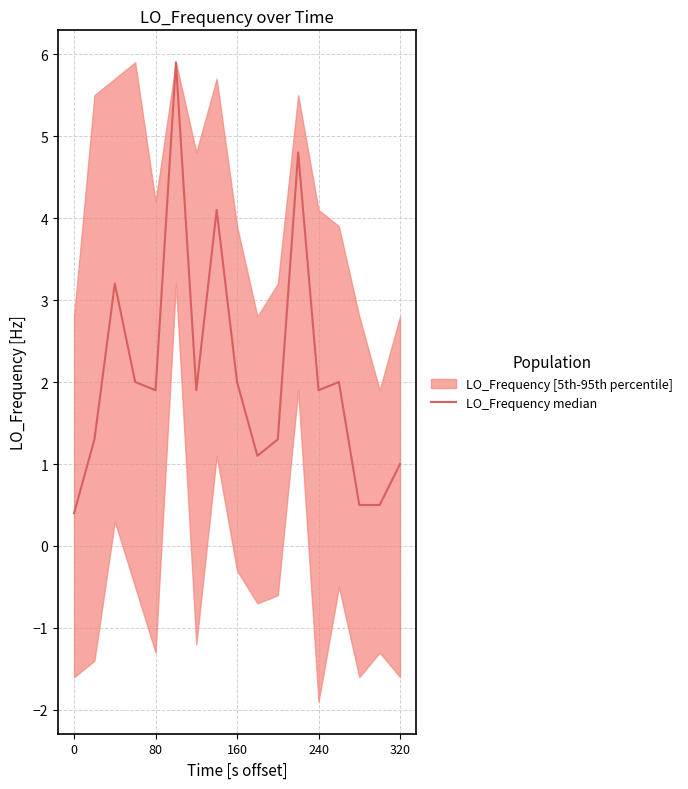

What position from the left is 5?

6